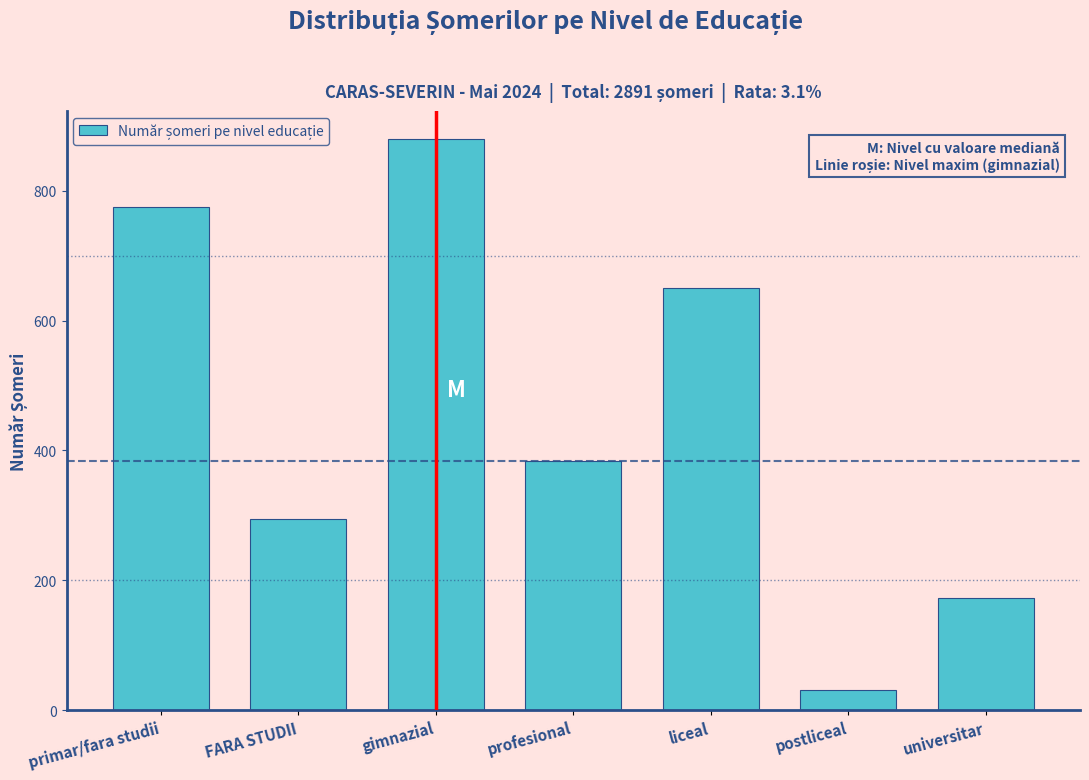

Reading left to right, transcribe all the data shown in this chart.

775	294	879	384	650	31	172